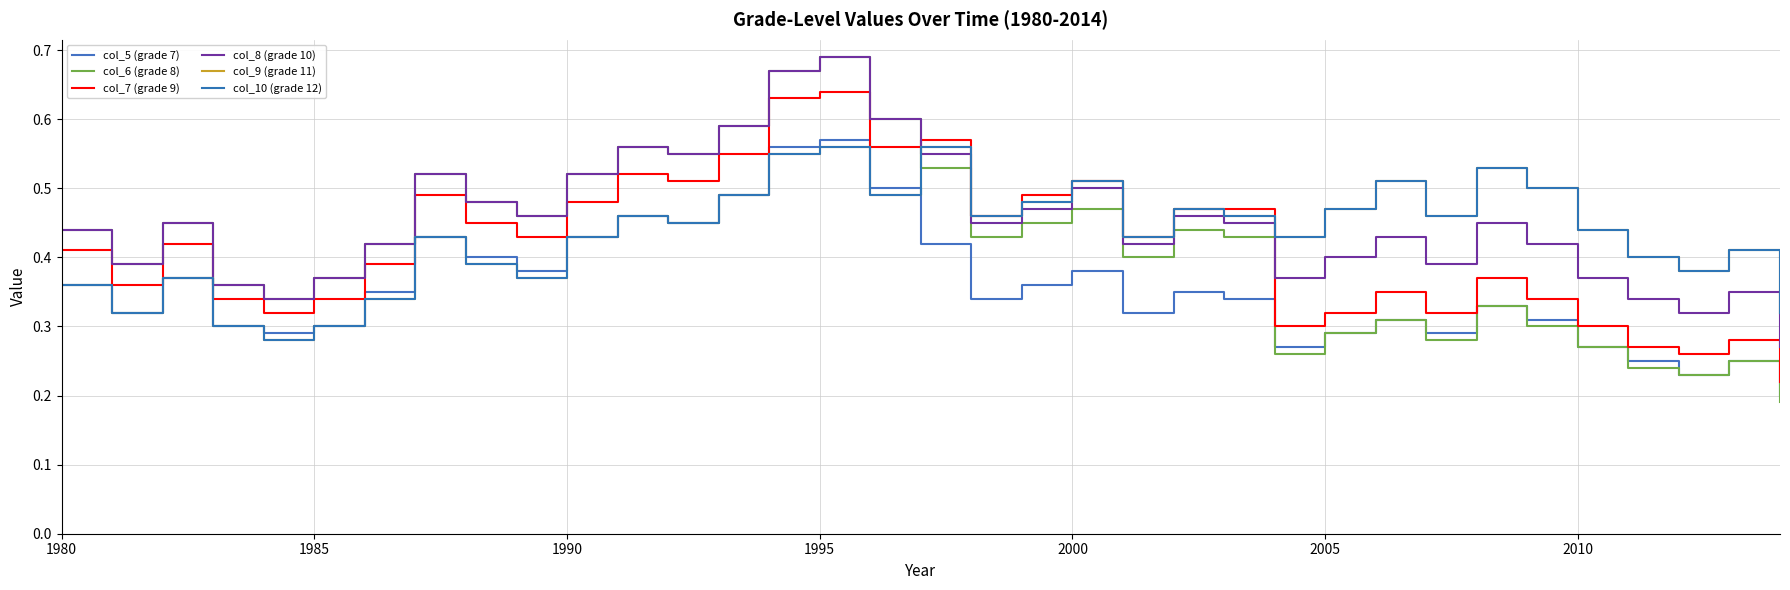

Does the chart have visible grid lines?

Yes